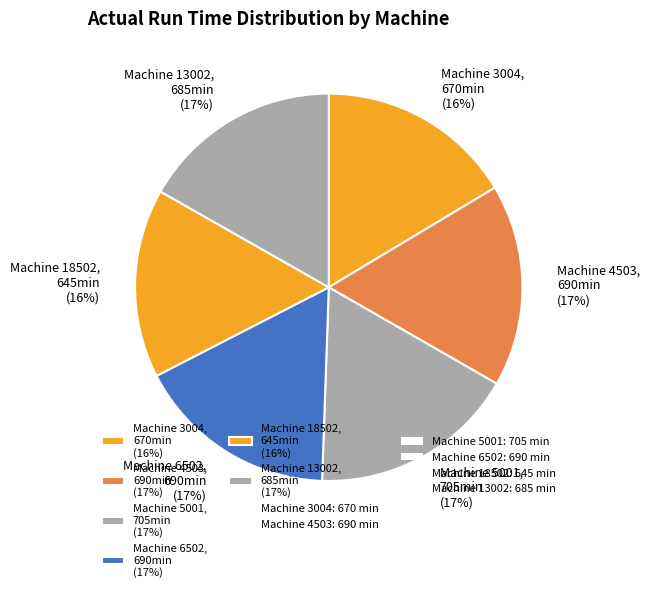

How many segments does this pie chart have?

6